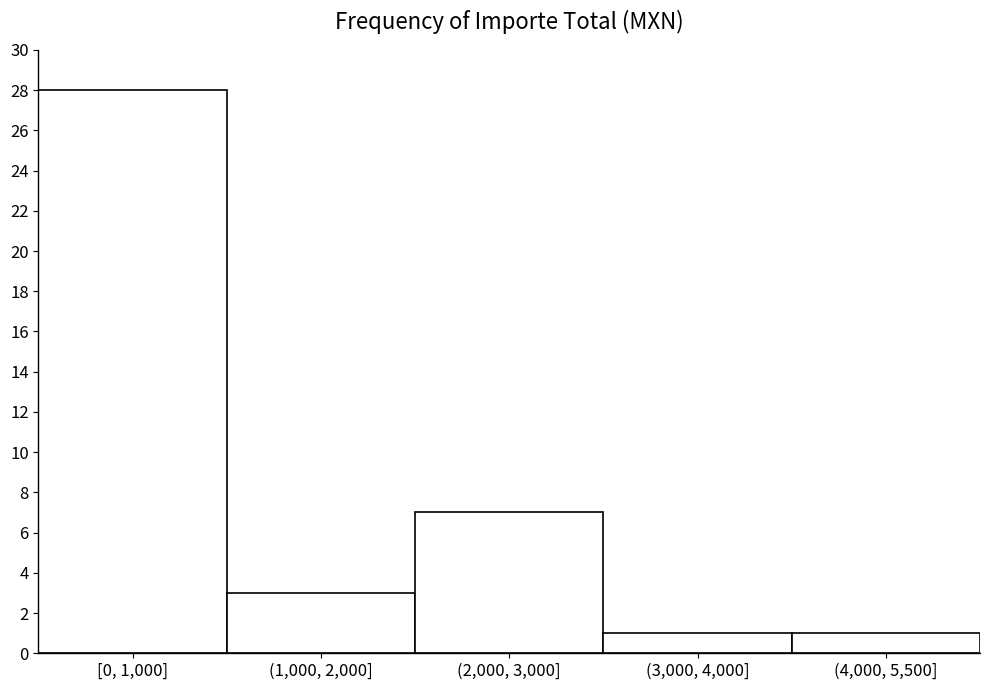

Reading left to right, what are all the values shown in this chart?

28	3	7	1	1